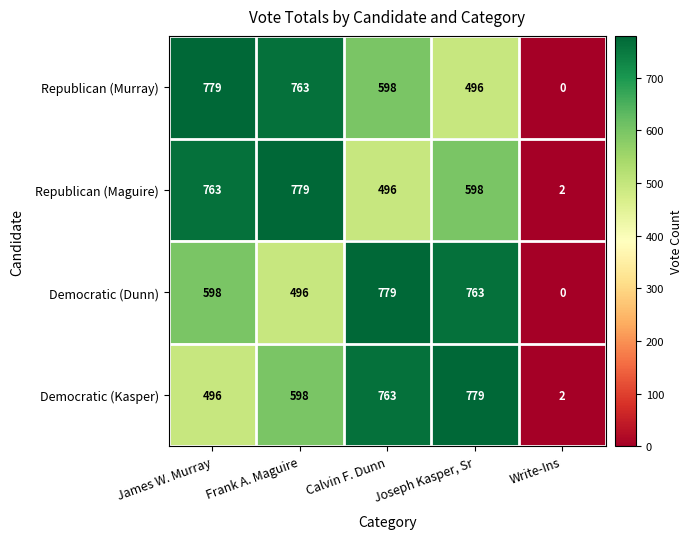

What is the maximum value shown in the chart?

779